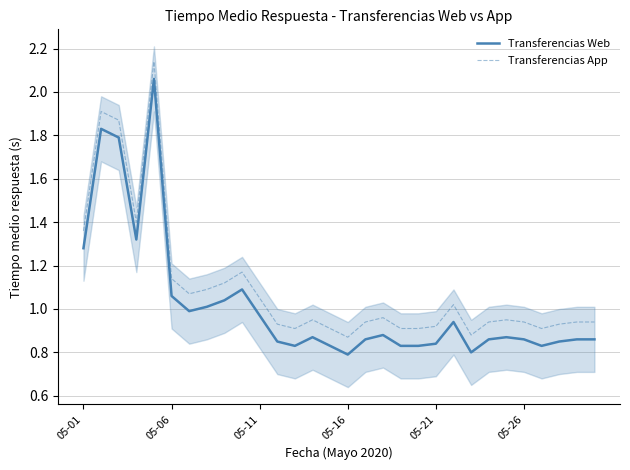

Reading left to right, list all the values displayed in this chart.

Transferencias Web: 1.3	1.8	1.8	1.3	2.1	1.1	1.0	1.0	1.0	1.1	1.0	0.8	0.8	0.9	0.8	0.8	0.9	0.9	0.8	0.8	0.8	0.9	0.8	0.9	0.9	0.9	0.8	0.8	0.9	0.9
Transferencias App: 1.4	1.9	1.9	1.4	2.1	1.1	1.1	1.1	1.1	1.2	1.1	0.9	0.9	0.9	0.9	0.9	0.9	1.0	0.9	0.9	0.9	1.0	0.9	0.9	0.9	0.9	0.9	0.9	0.9	0.9